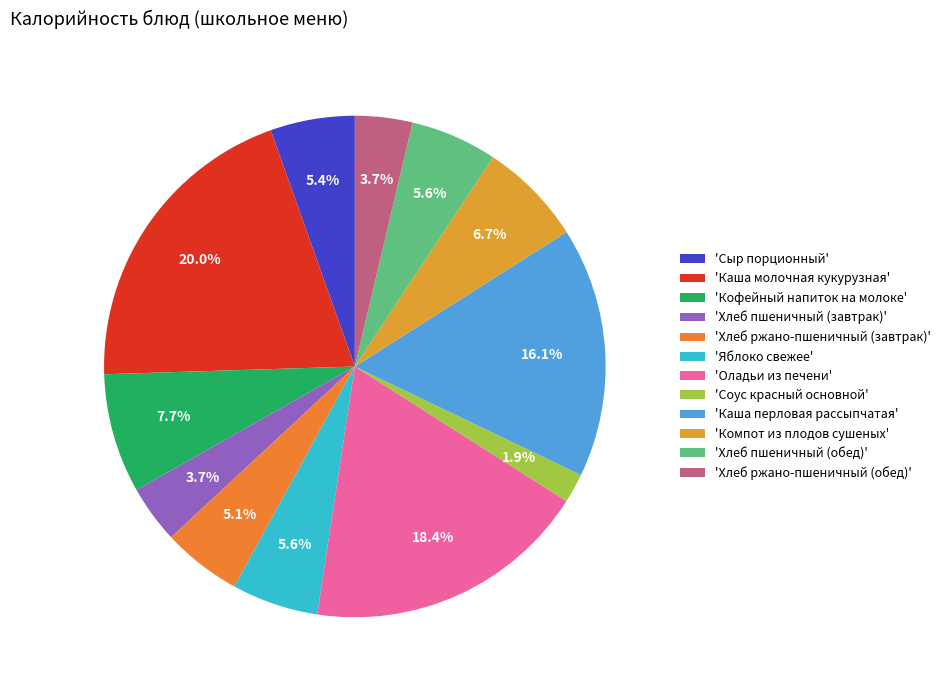

How many segments does this pie chart have?

12